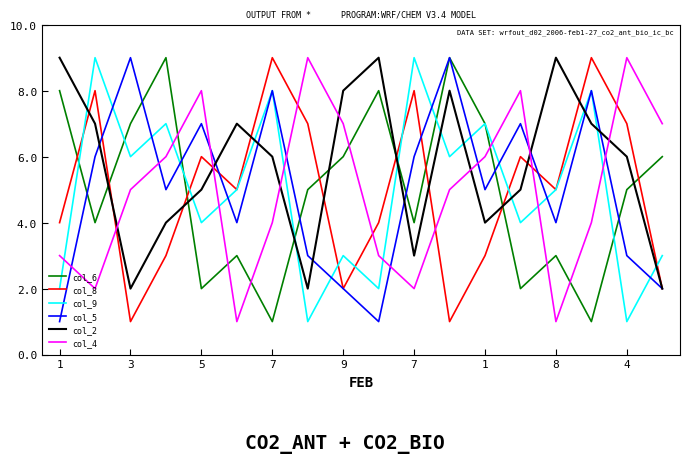

How many lines are shown in the chart?

6